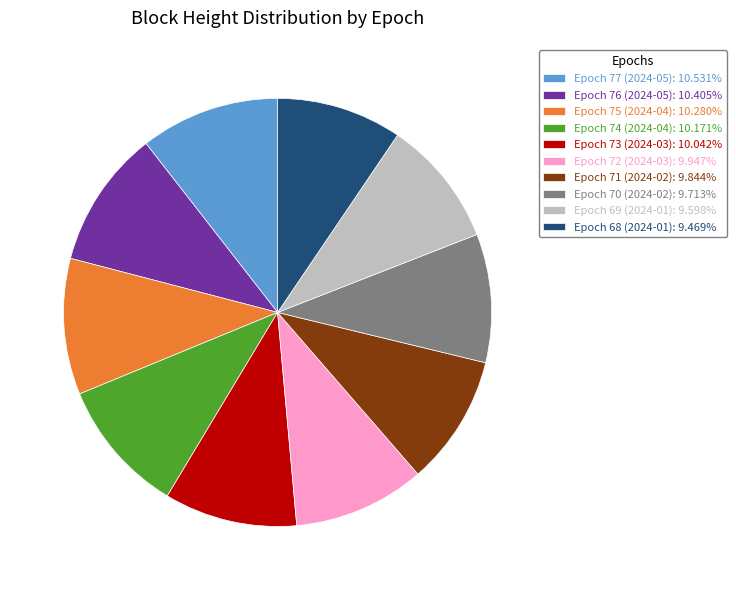

What is the ratio of the value at Epoch 75 (2024-04): 10.280% to the value at Epoch 73 (2024-03): 10.042%?

1.0